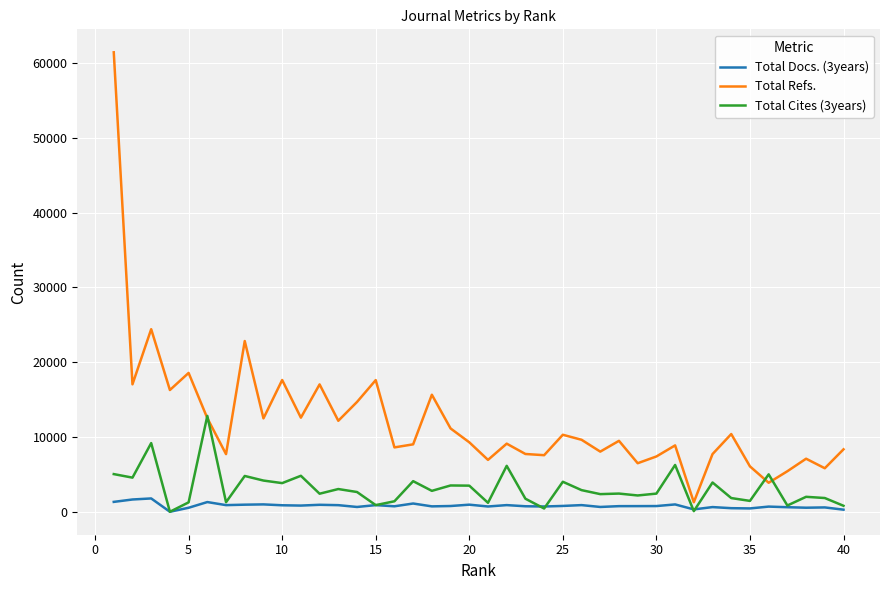

Rank the series by their average value, from highest to lowest.

Total Refs., Total Cites (3years), Total Docs. (3years)